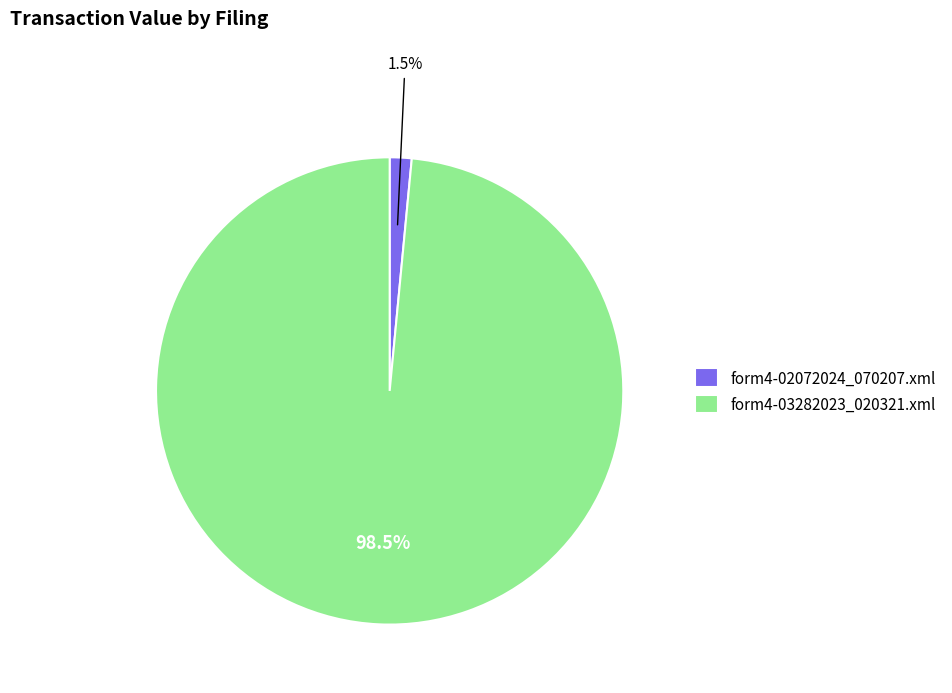

Does any single category account for the majority?

Yes